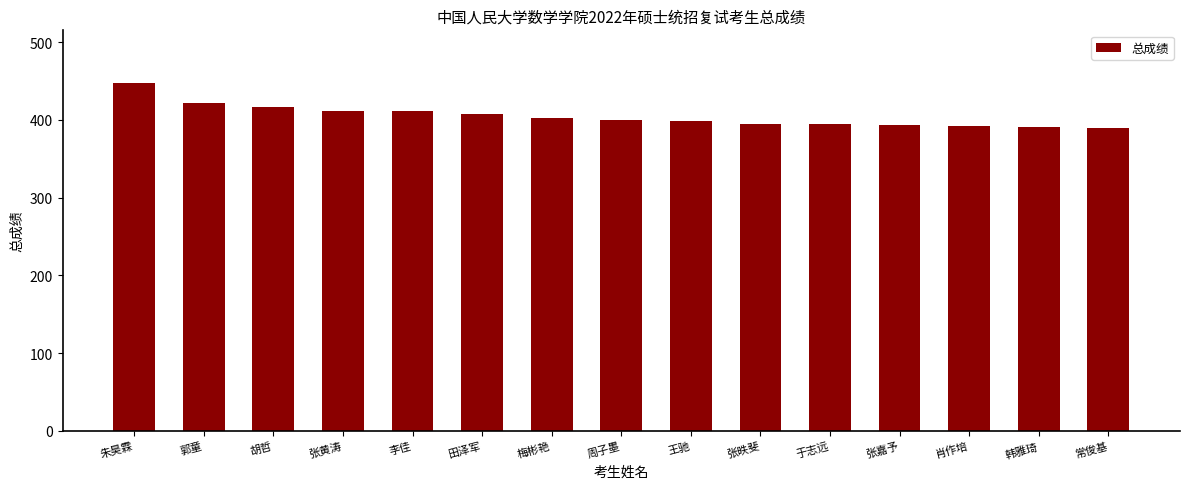

Is it true that the value at 韩雅琦 is 235?

False